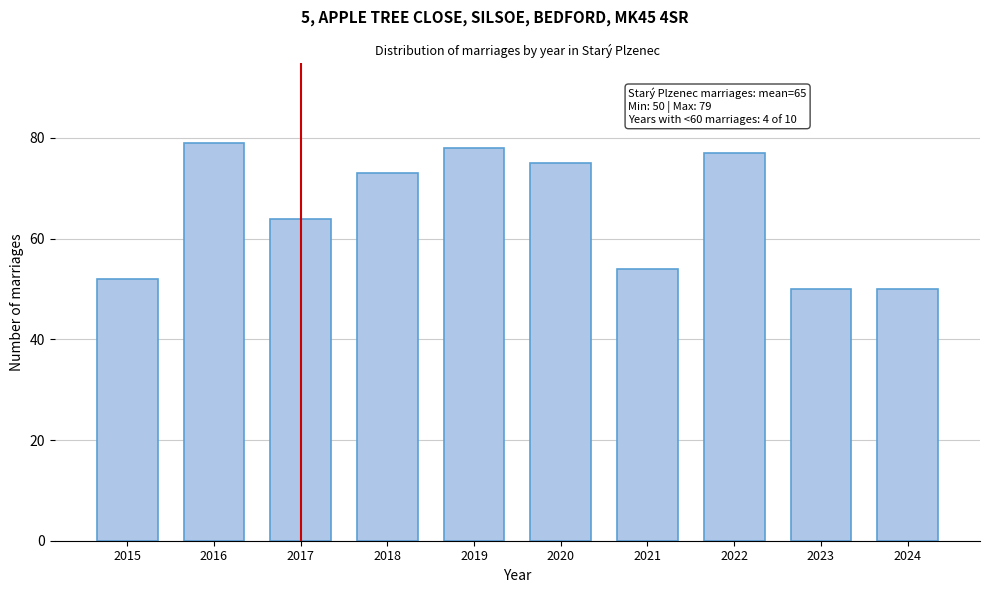

Reading left to right, what are all the values shown in this chart?

52	79	64	73	78	75	54	77	50	50